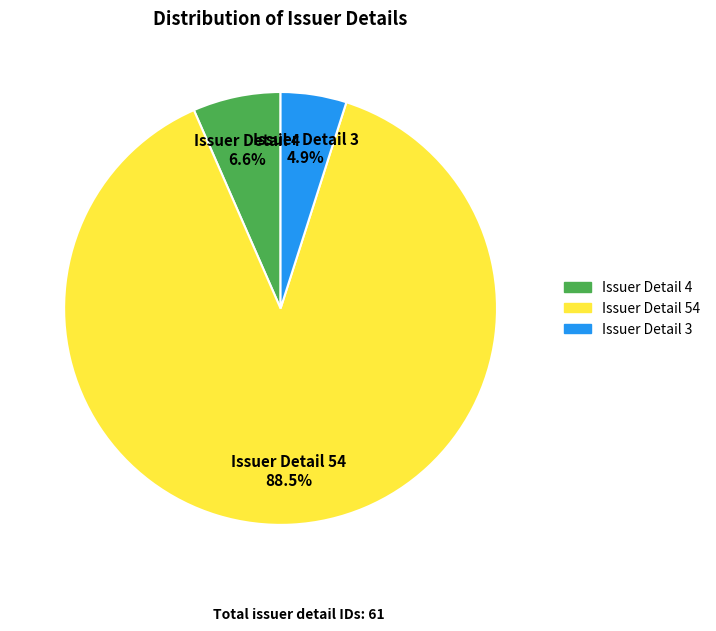

To the nearest percent, what is the difference between the largest and smallest slice percentages?

84%